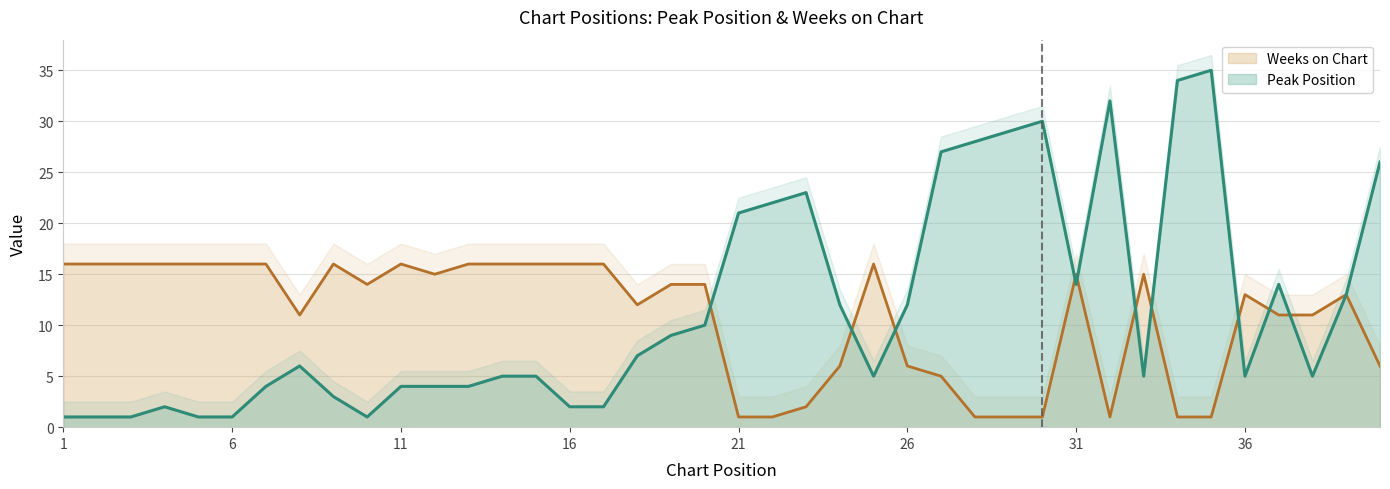

Read the Peak Position value at 9.

3